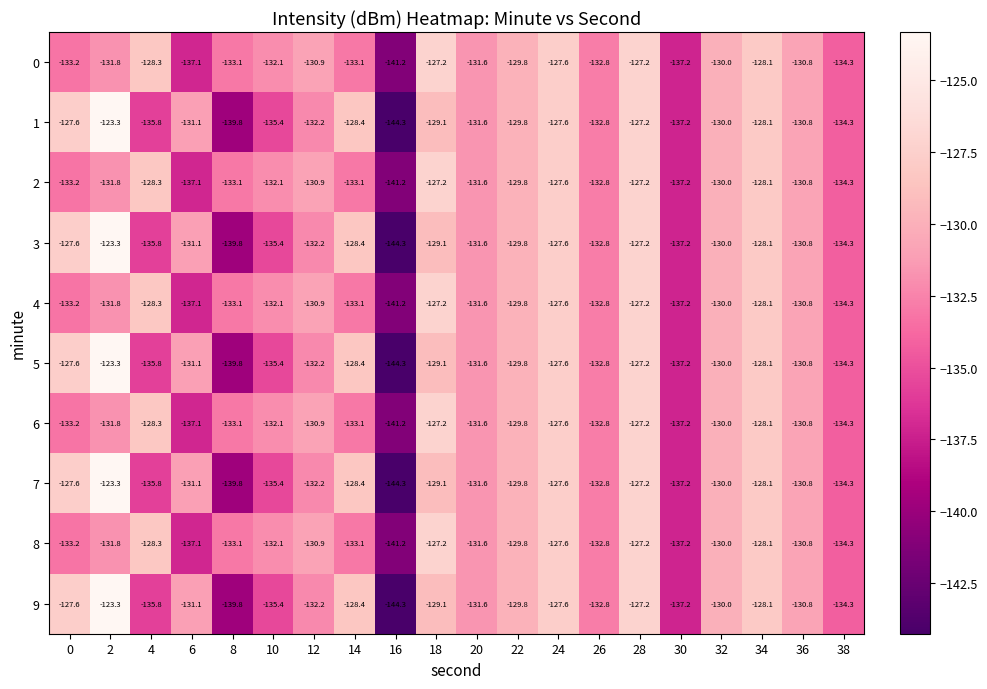

Which category has the lowest value across all series?

16